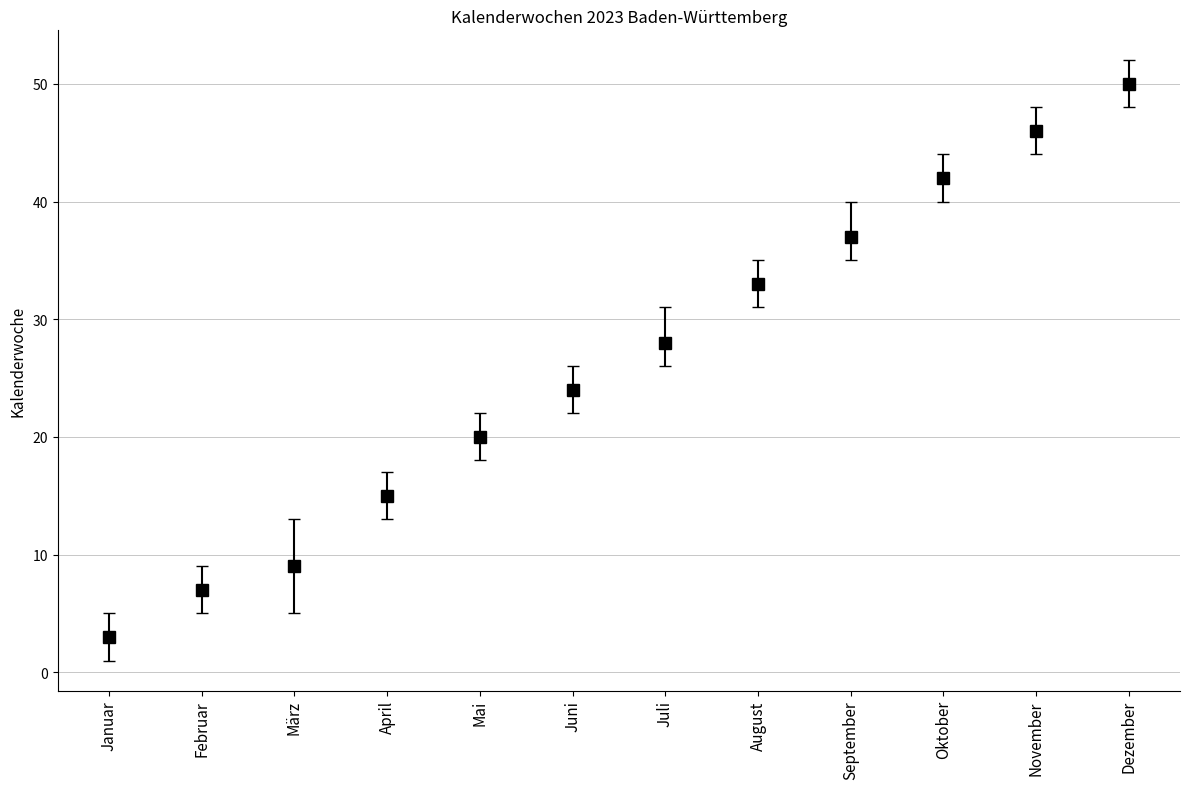

Is the value of Woche_end at November greater than the value of Woche_start at September?

Yes